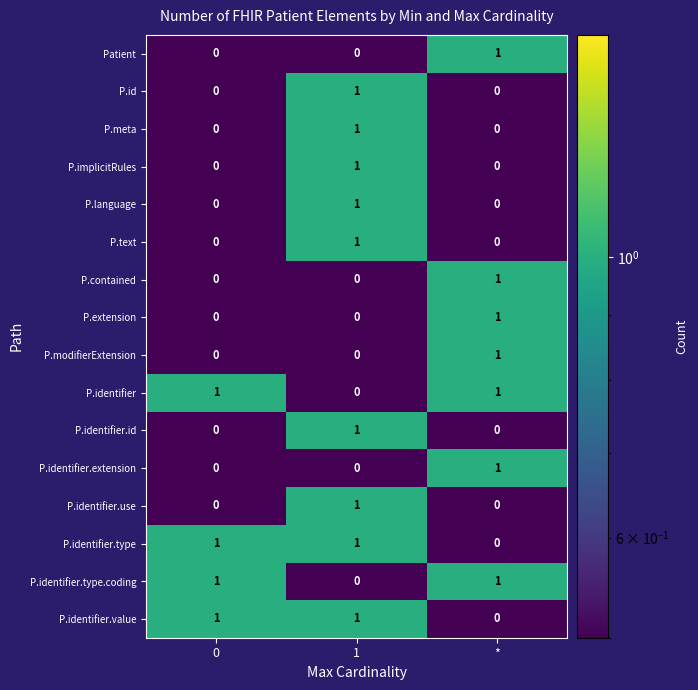

How many P.language values are between 0 and 1?

3